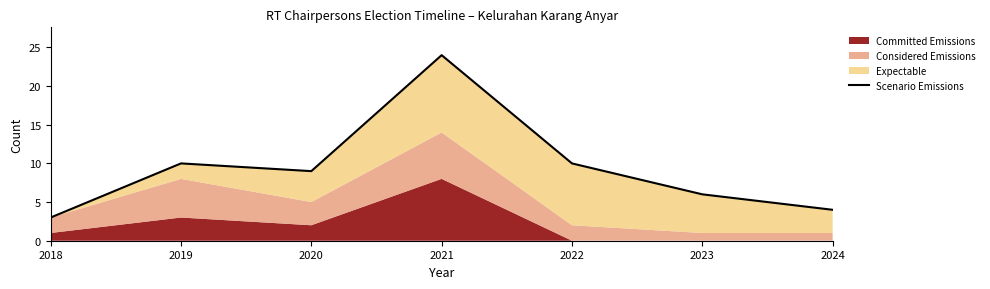

Where is the first local minimum?

2020